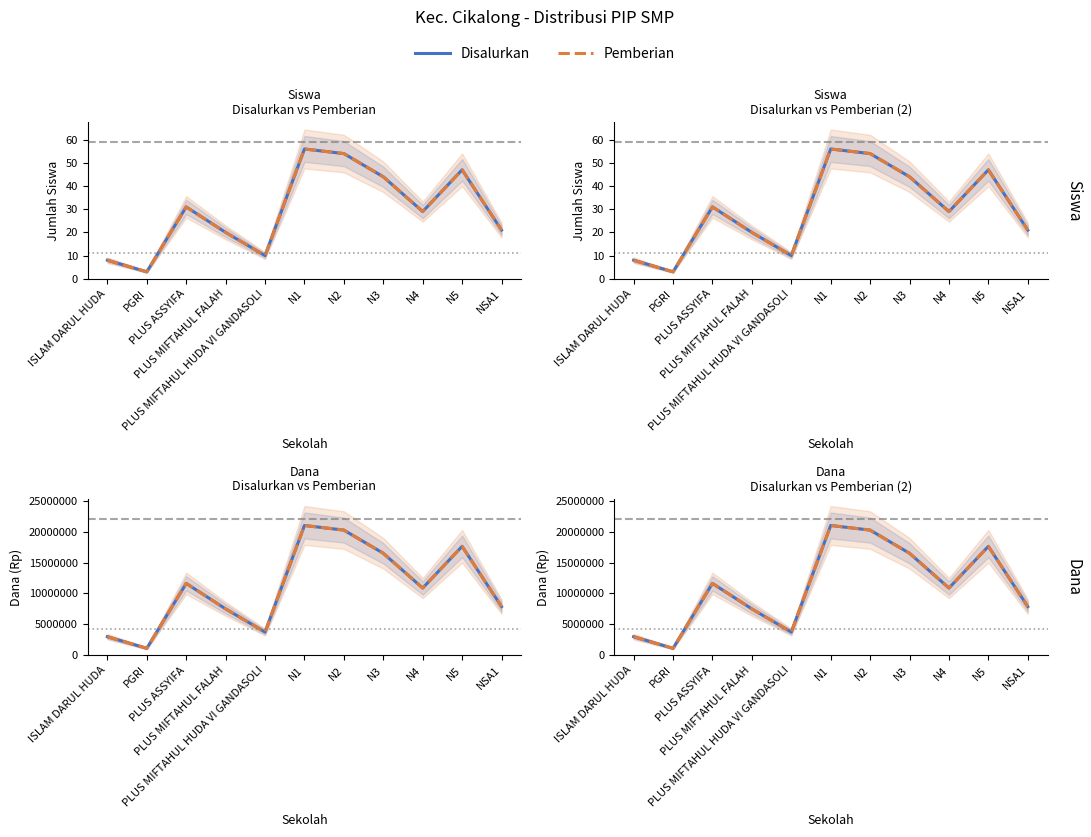

True or false: Pemberian and Disalurkan intersect in this chart.

False